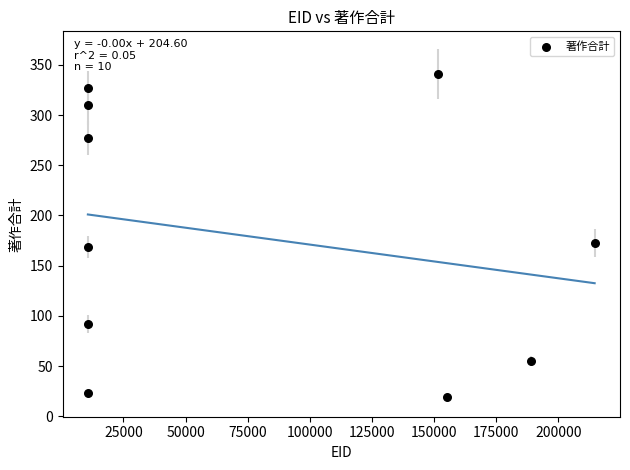

What Y value in the scatter plot is closest to 180?

173